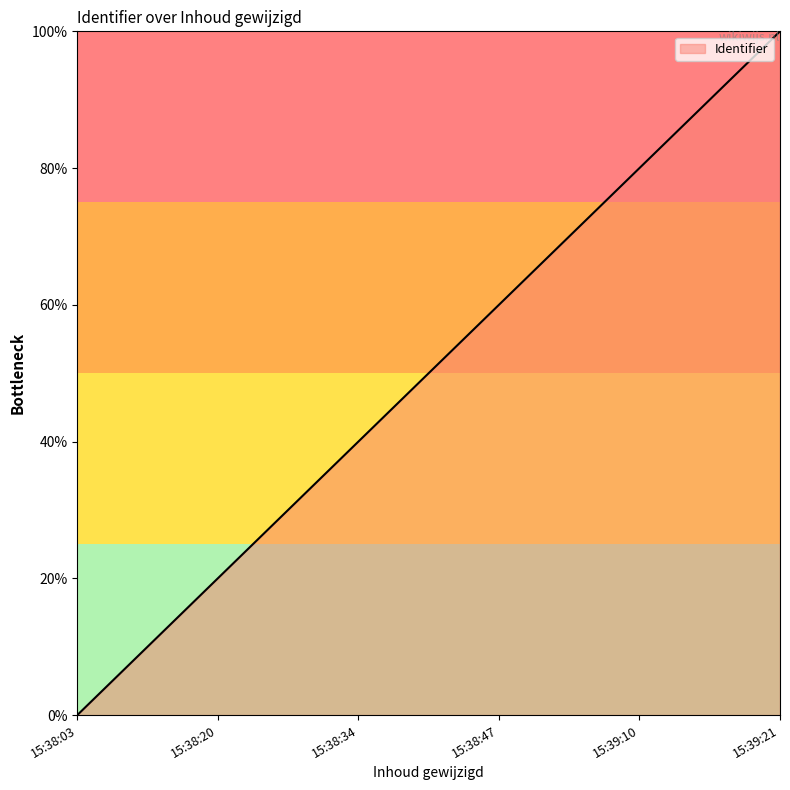

Is it true that the value at 15:38:47 is 60?

True